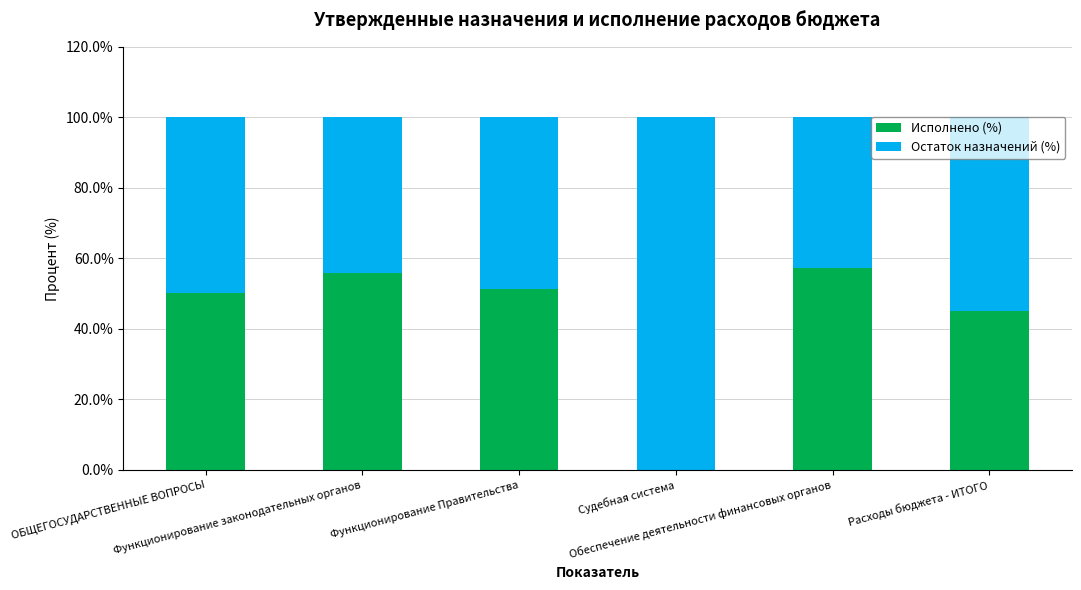

What is the highest value of the Исполнено (%) series?

57.2